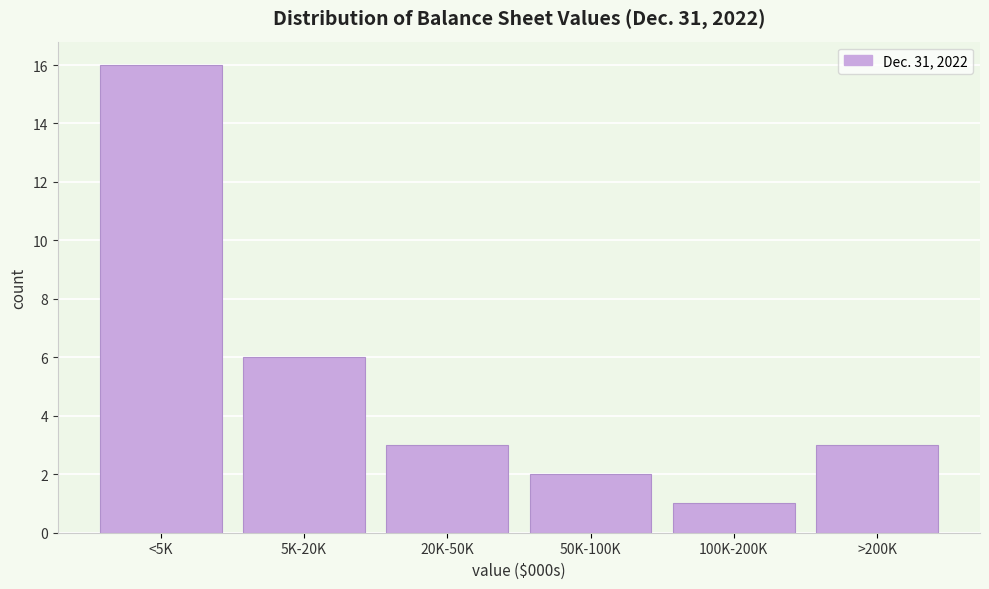

Reading left to right, what are all the values shown in this chart?

16	6	3	2	1	3